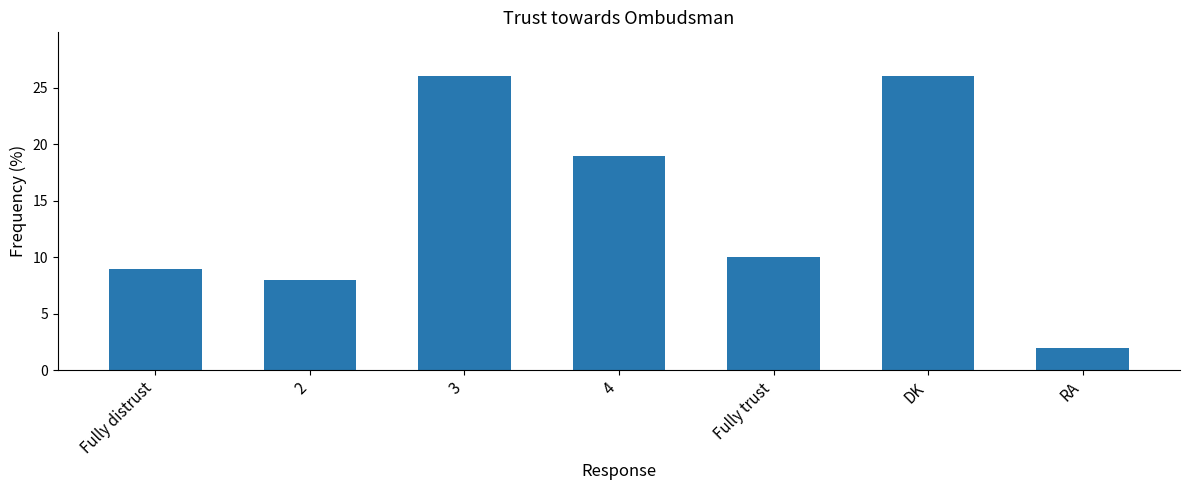

What is the greatest value displayed?

26